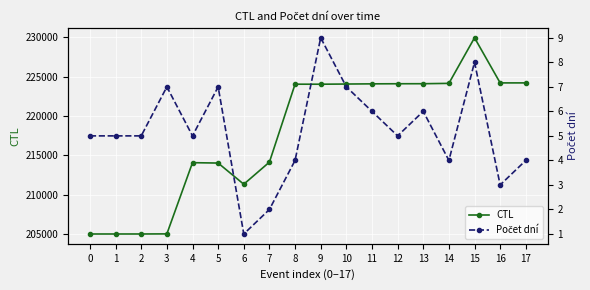

What is the difference between the Počet dní values at 9 and 10?

2